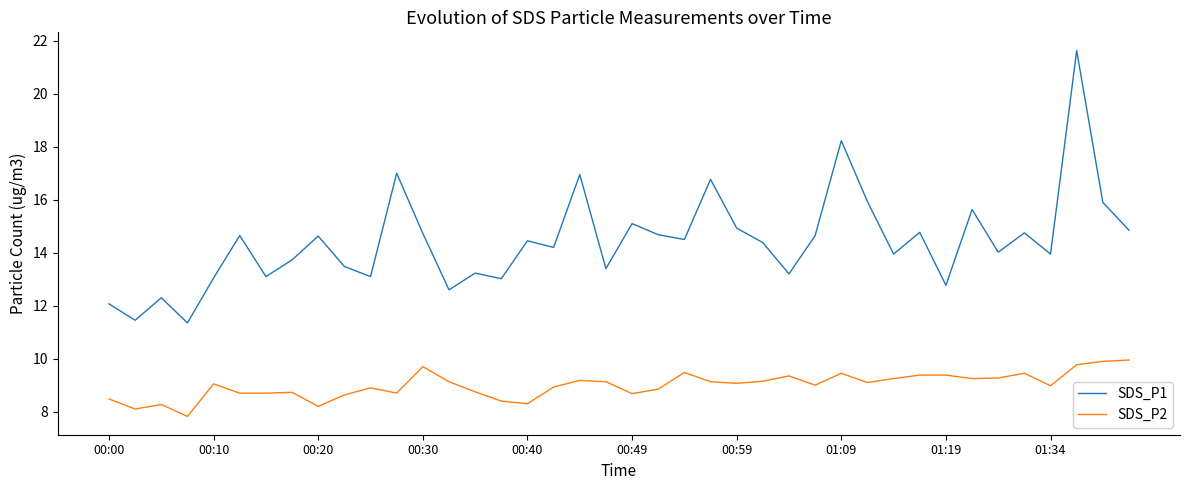

Rank the series by their average value, from lowest to highest.

SDS_P2, SDS_P1